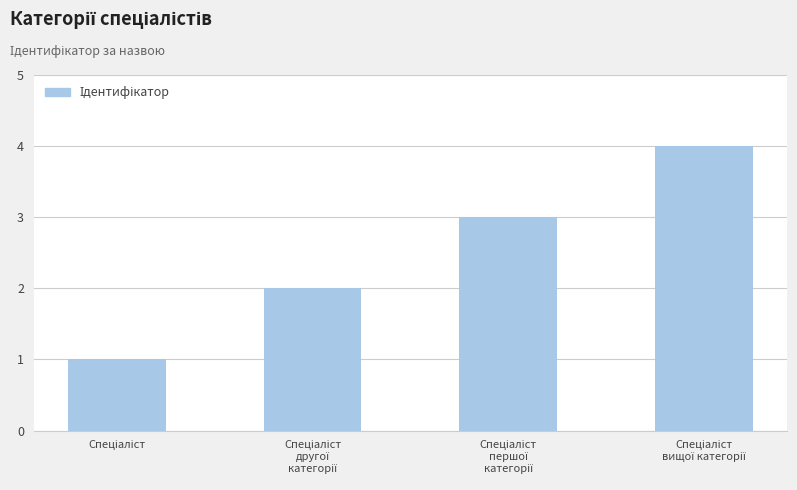

What is the greatest value displayed?

4